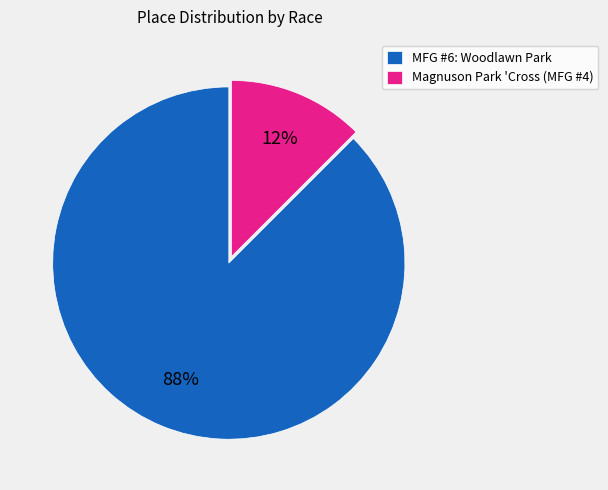

To the nearest percent, what is the average slice percentage?

50%